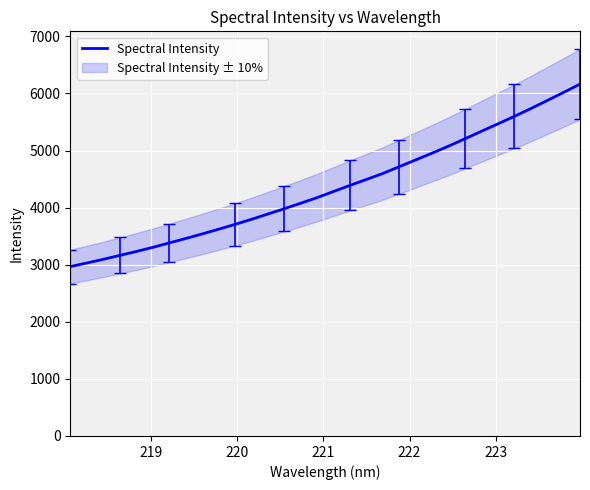

What is the minimum value for Spectral Intensity?

2966.8